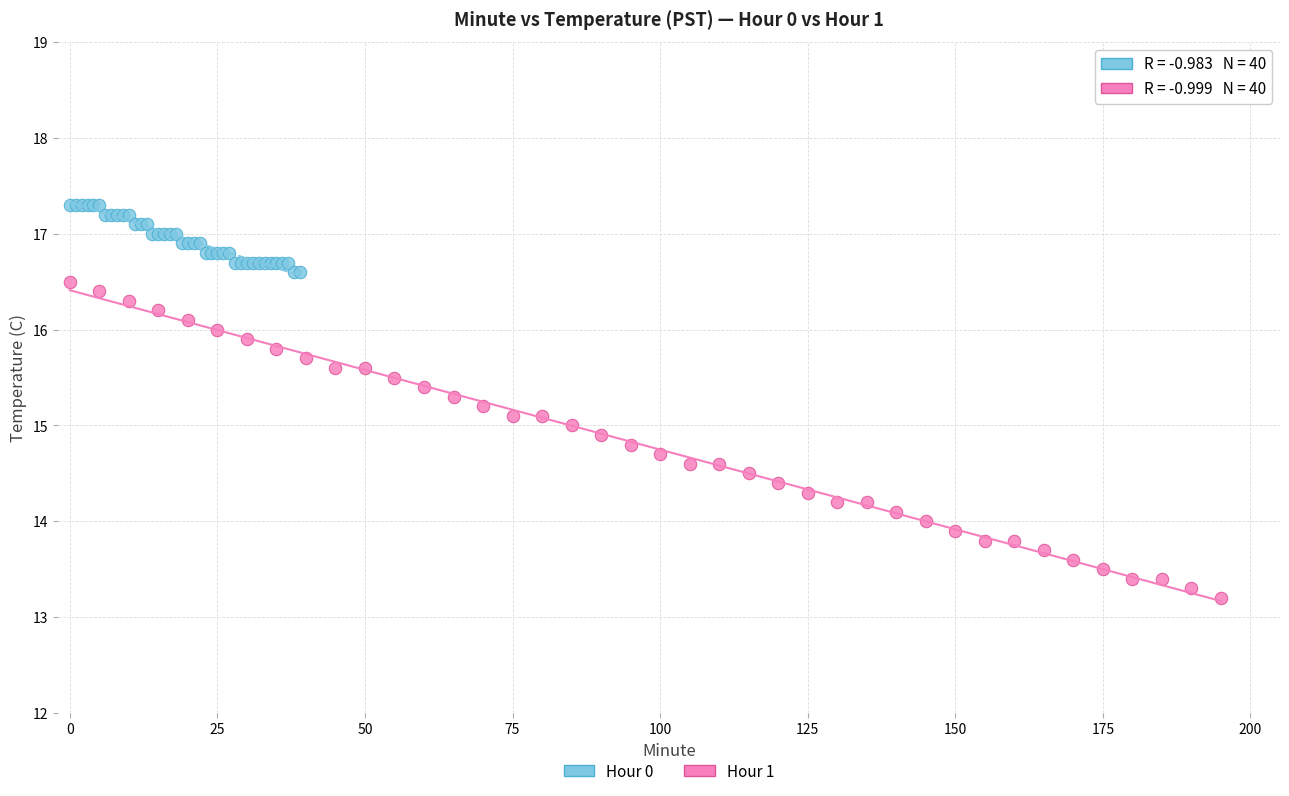

Which series contains the lowest Y value?

Hour 1